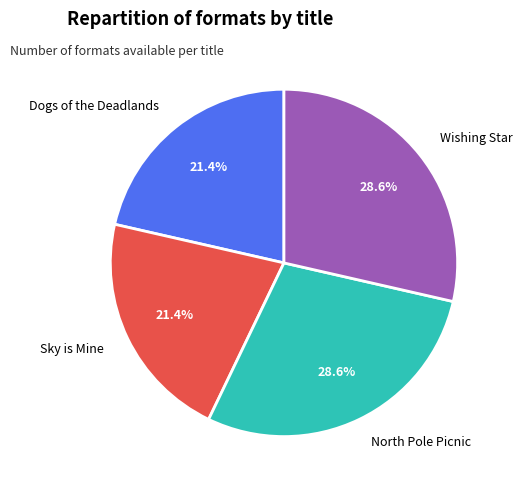

Is North Pole Picnic the majority of the pie?

No